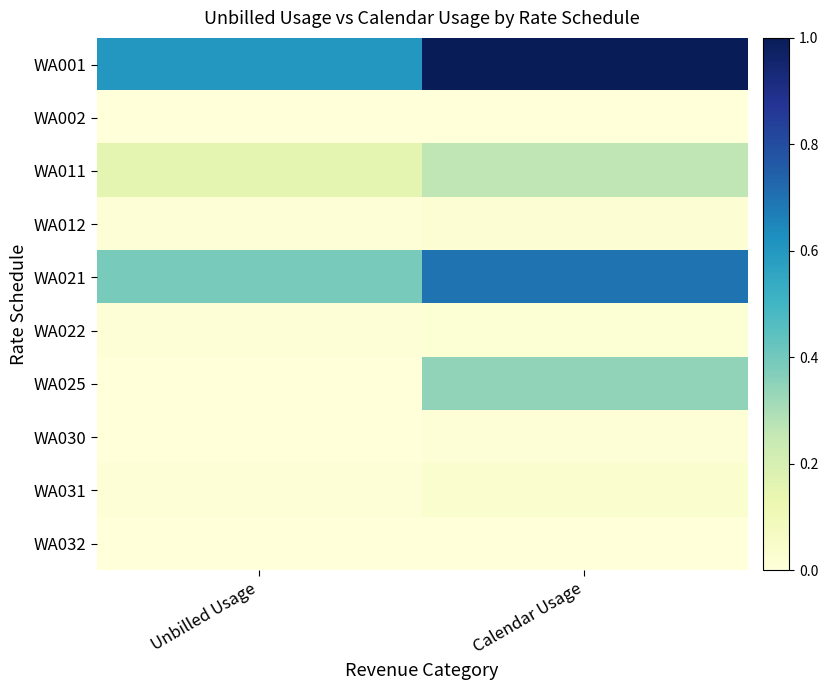

Which category has the highest value across all series?

Calendar Usage